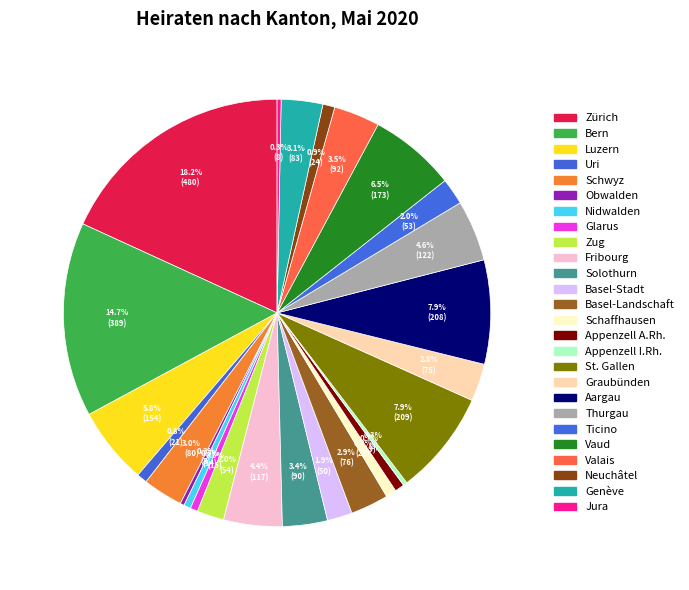

Is there any slice that represents more than half of the pie?

No